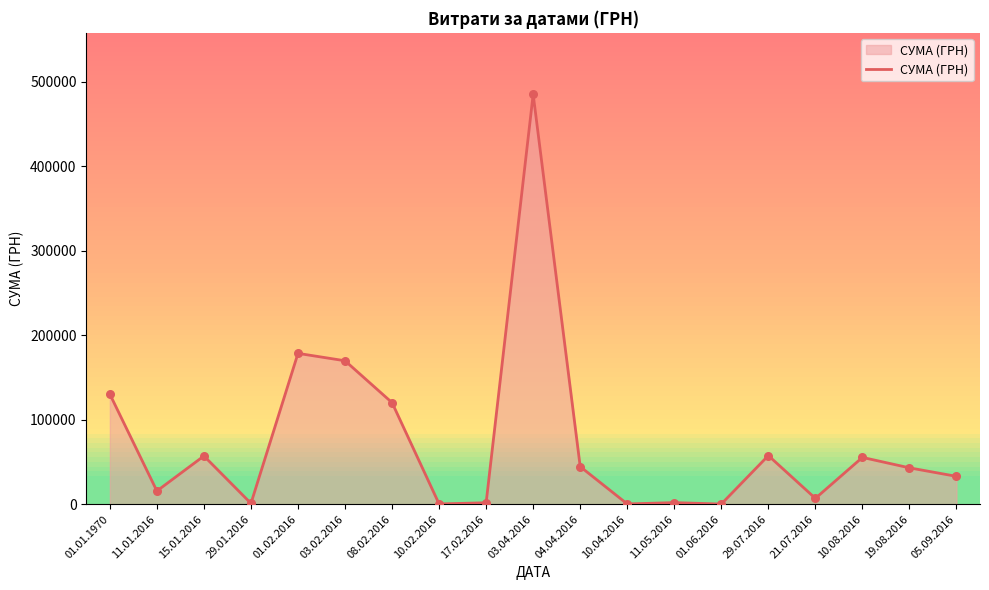

What is the ratio of the value at 10.08.2016 to the value at 29.07.2016?

1.0